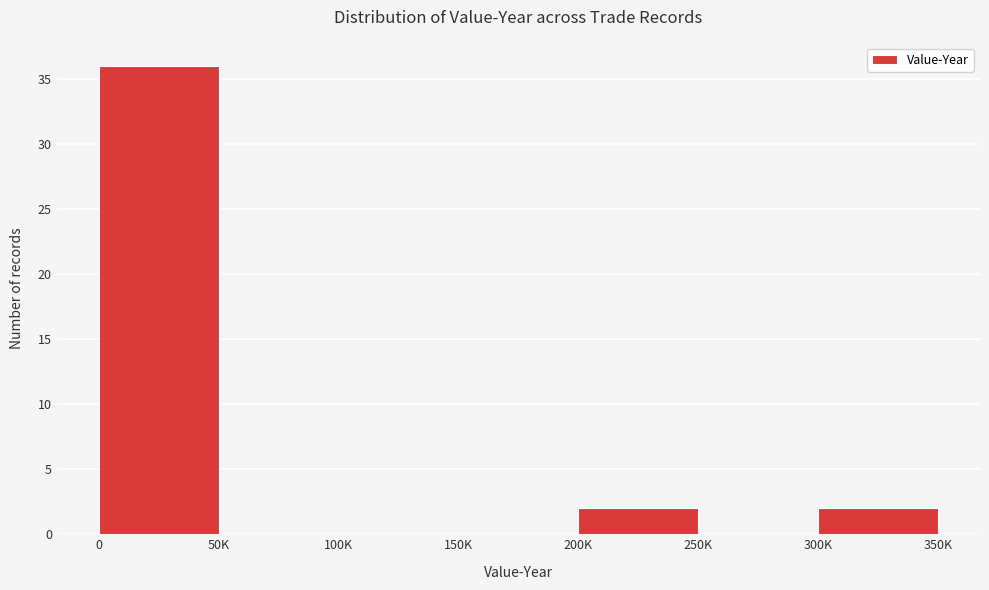

Reading left to right, what are all the values shown in this chart?

0=36	50K=0	100K=0	150K=0	200K=2	250K=0	300K=2